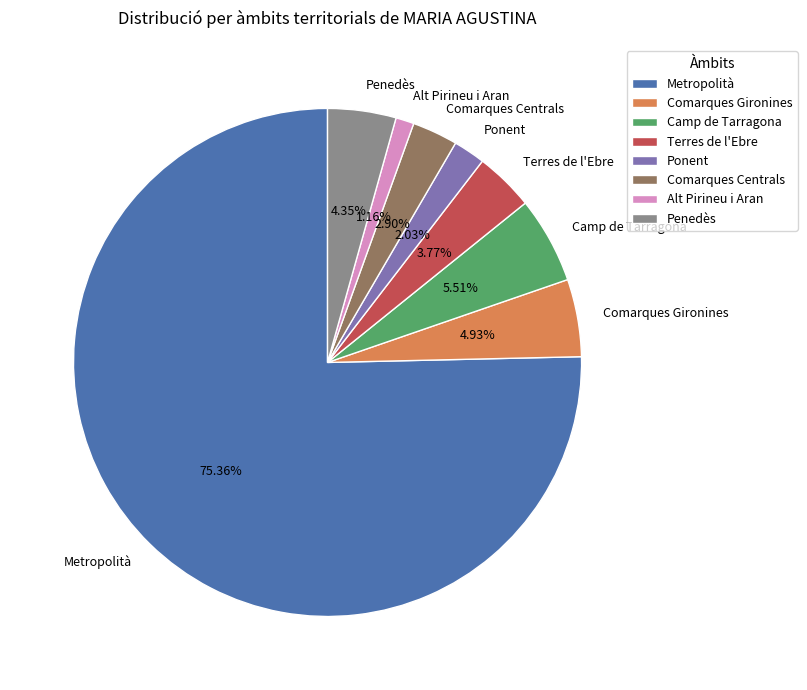

The Comarques Gironines slice represents 5% of the pie. True or false?

True